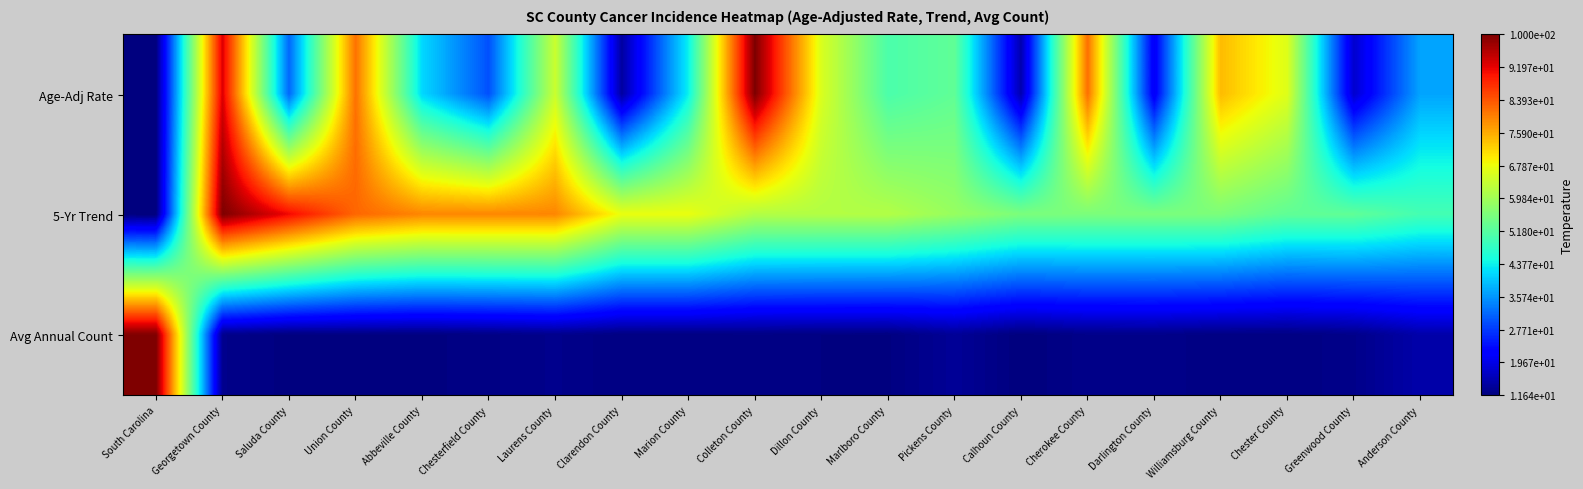

Which series has the largest range (max minus min)?

Avg Annual Count